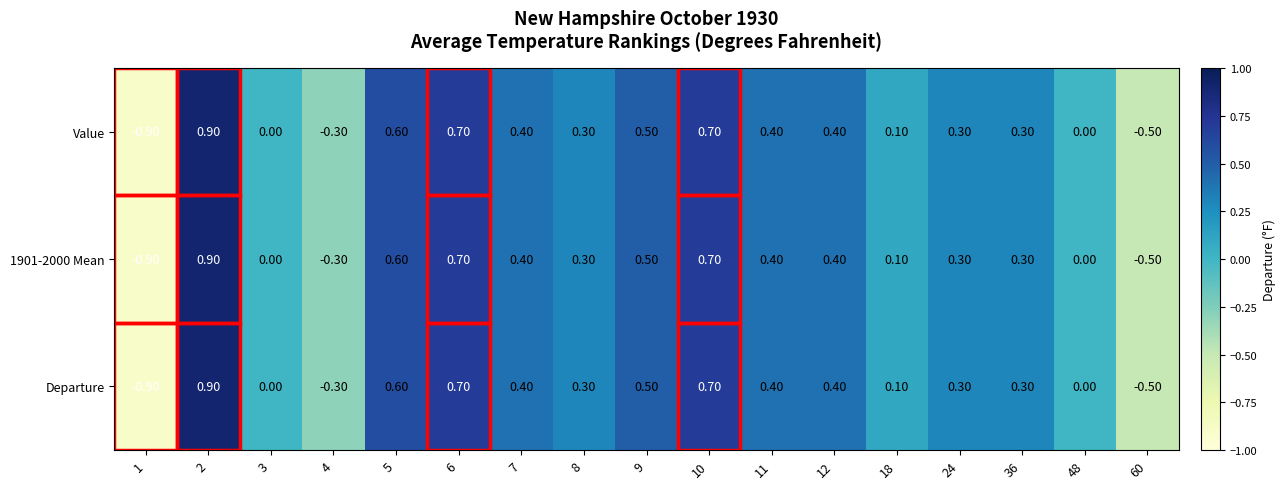

What is the difference between the second highest and minimum values in the Value series?

1.6